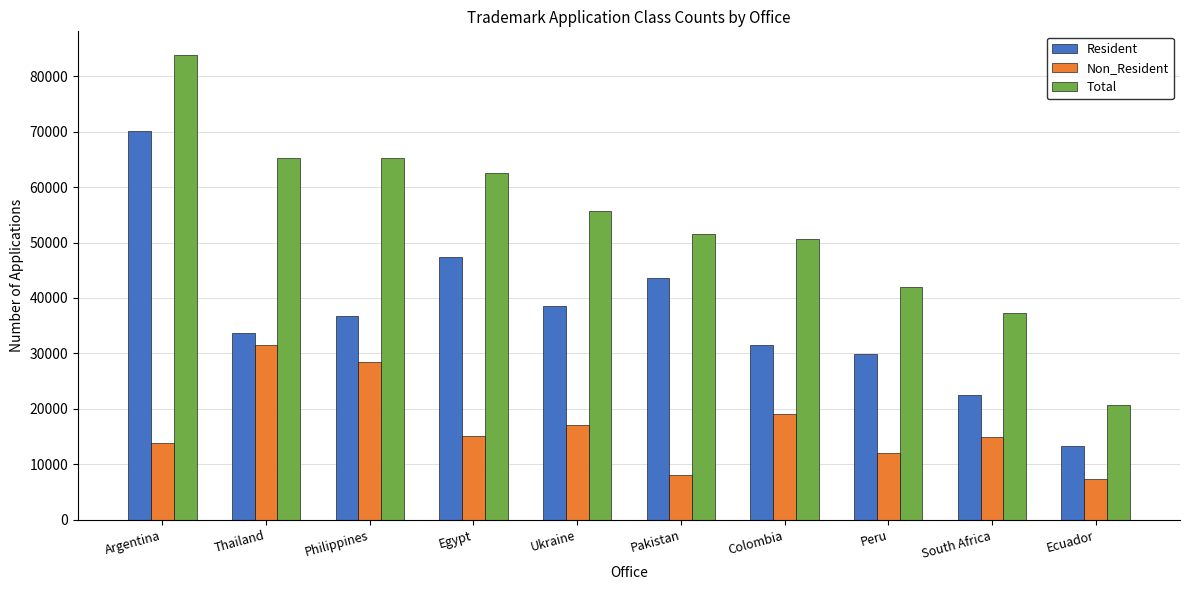

Are the bars horizontal?

No